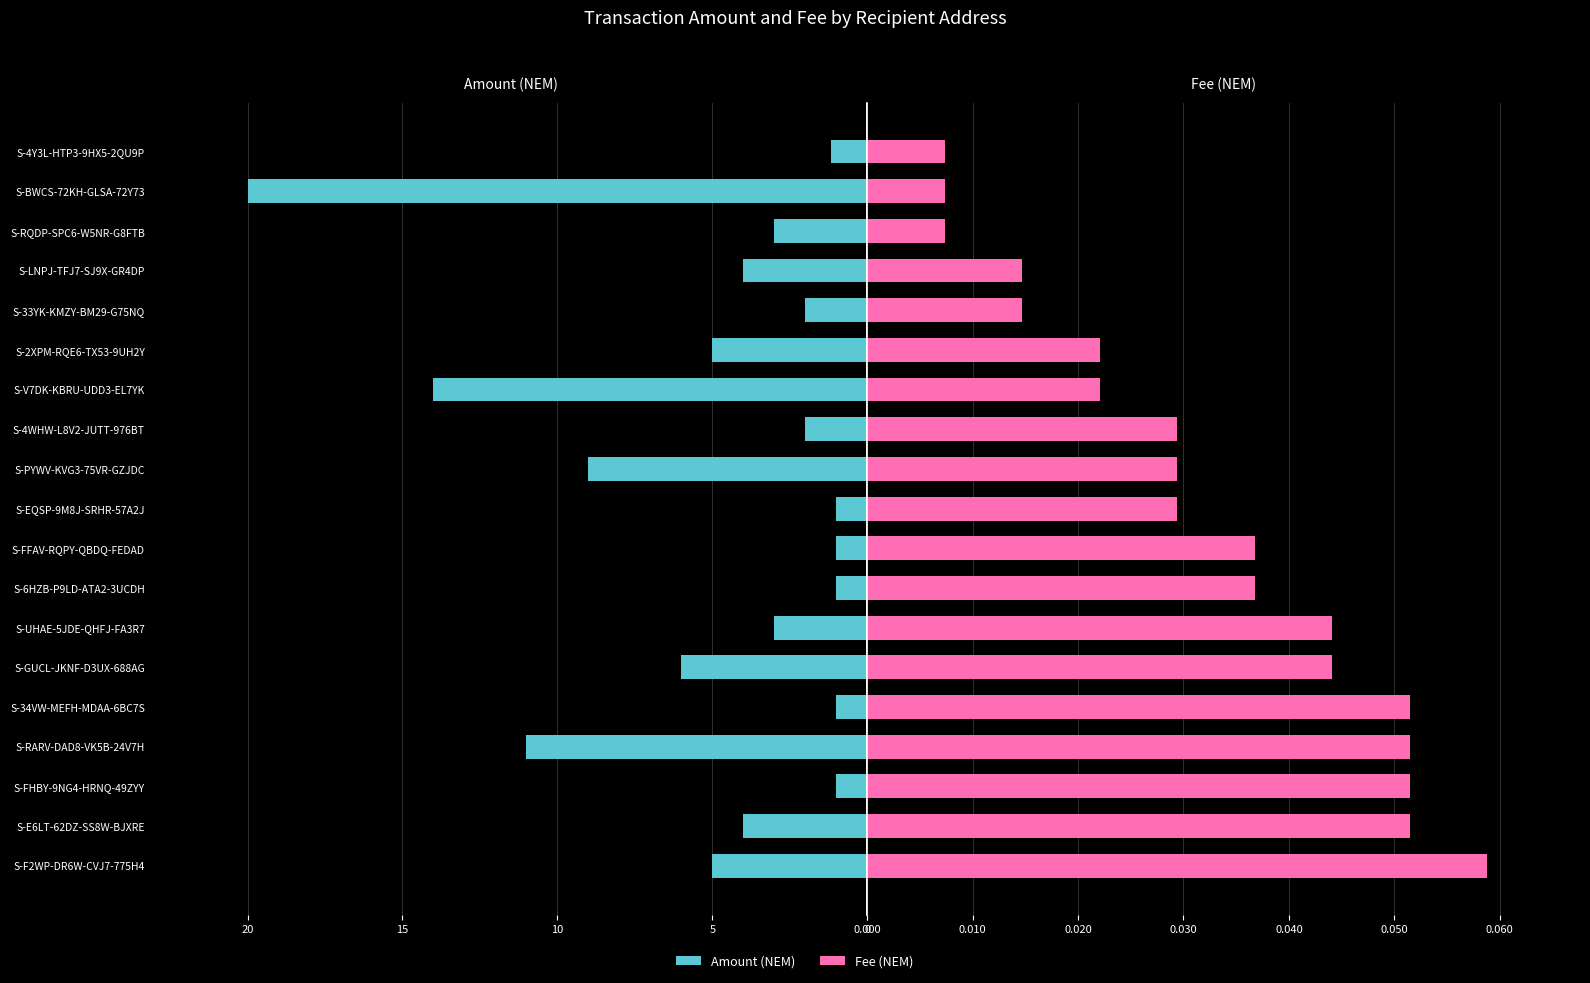

How many Fee values are between 0 and 1?

19